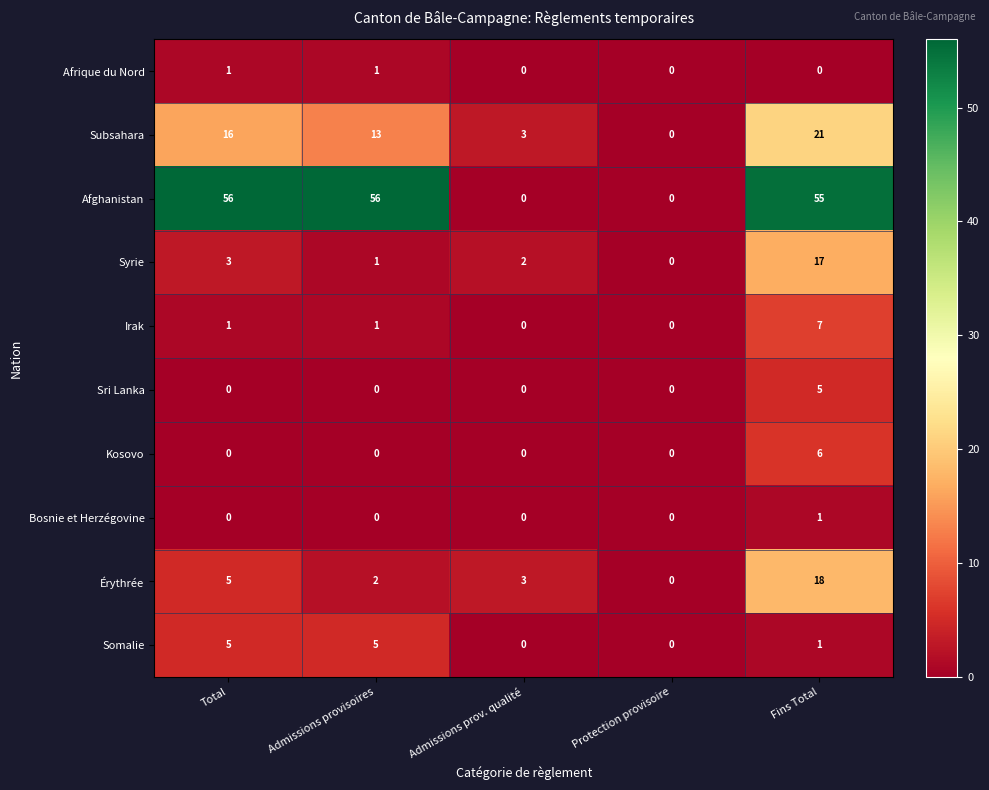

Which series changed the most between Total and Protection provisoire?

Afghanistan